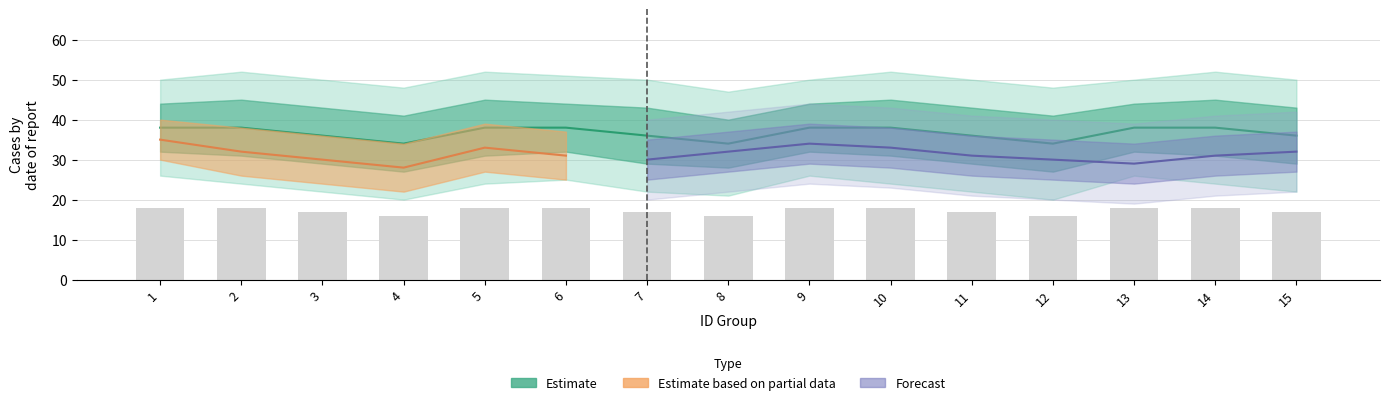

Rank the categories by counts_20GL value from highest to lowest.

1, 2, 5, 6, 9, 10, 13, 14, 3, 7, 11, 15, 4, 8, 12